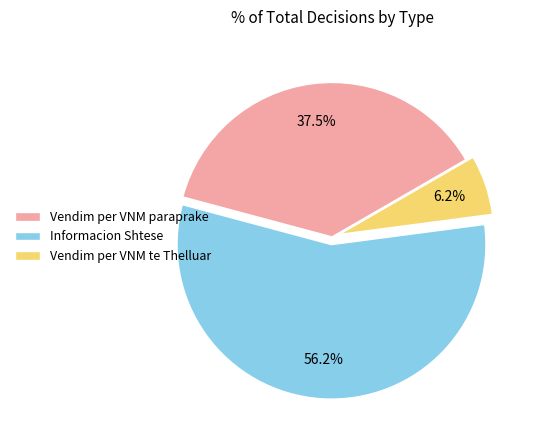

How many segments does this pie chart have?

3